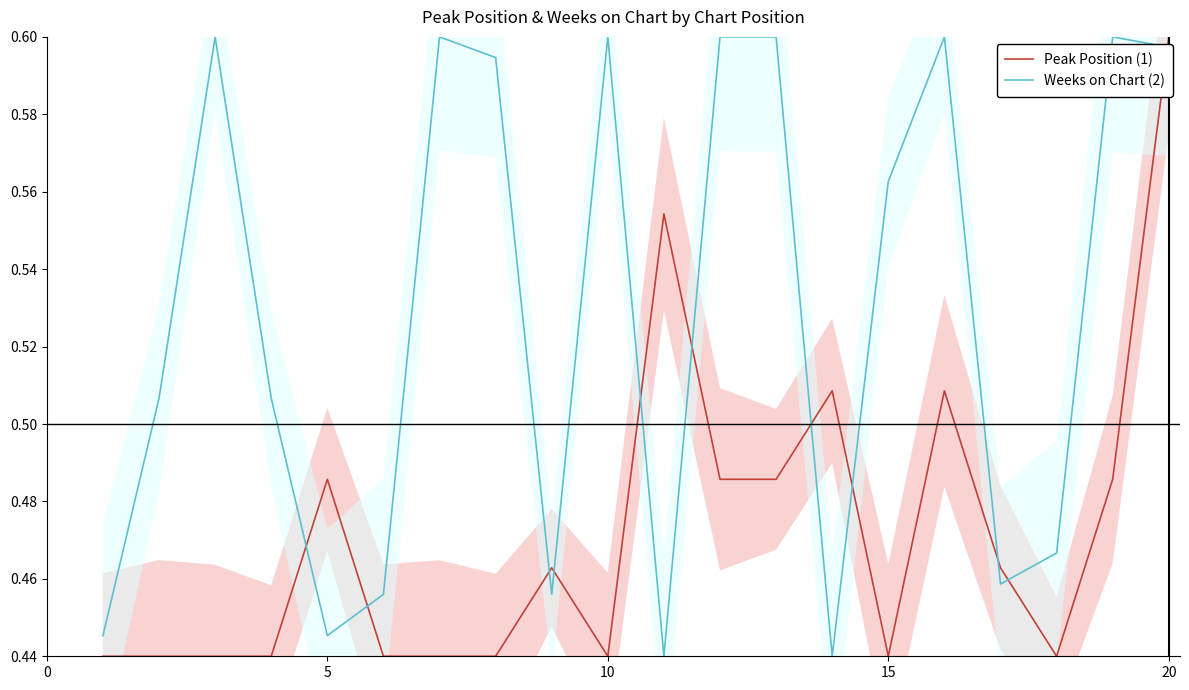

True or false: Peak Position (1) and Weeks on Chart (2) intersect in this chart.

True